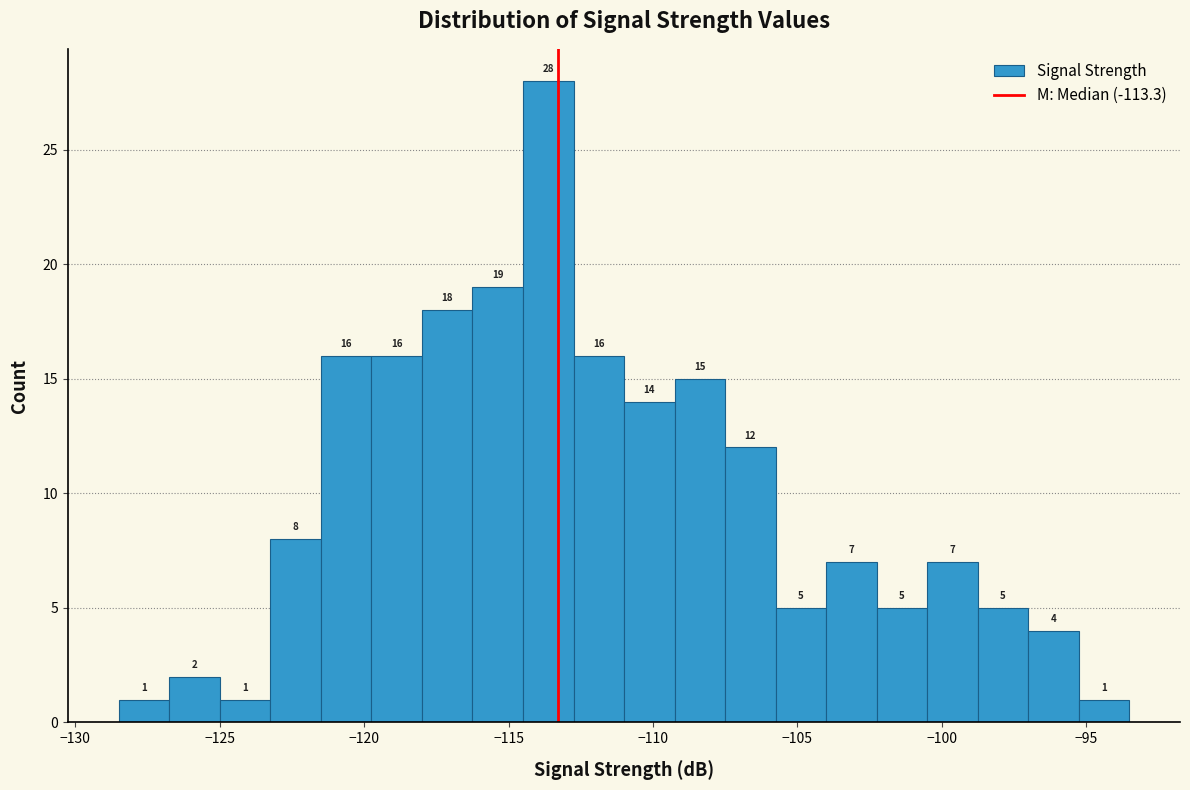

Read against the x-axis, roughly where is the centre of the tallest bar?

-113.5